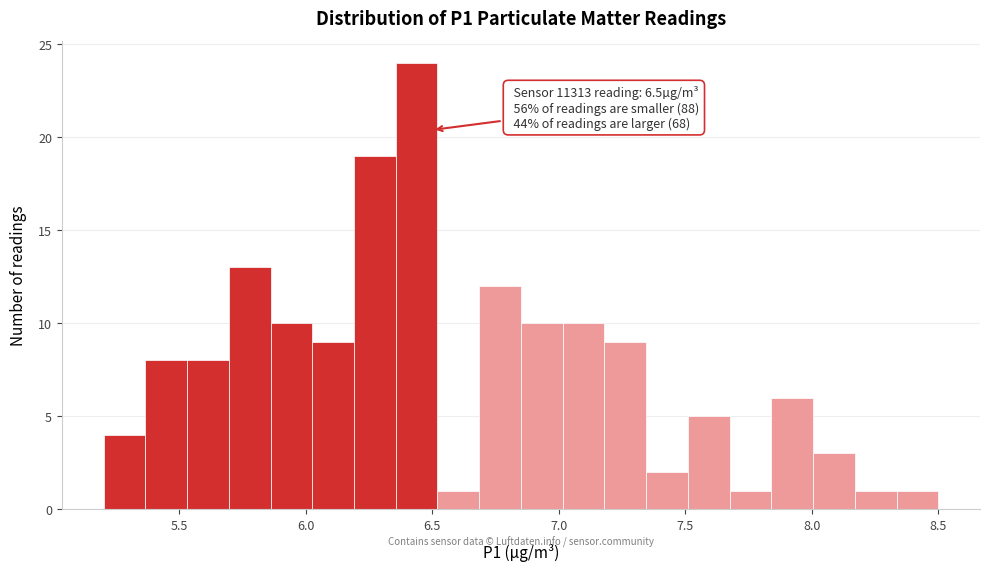

Read against the x-axis, roughly where is the centre of the tallest bar?

6.45